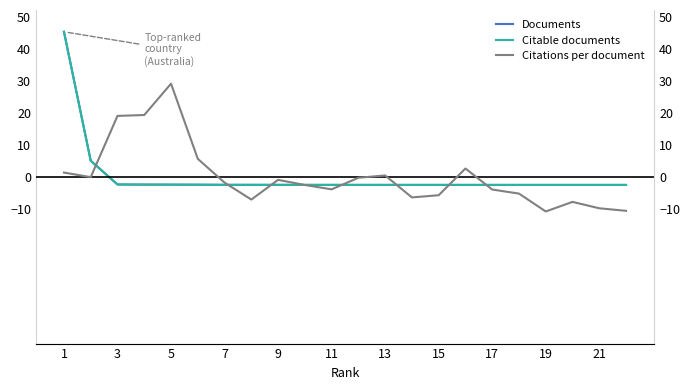

How many series are shown in this chart?

3